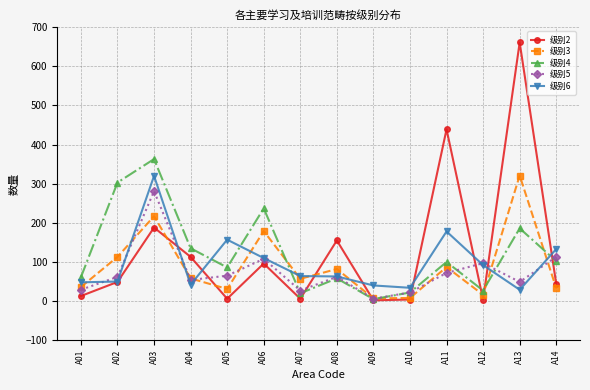

What is the sum of the 级别2 values at A06 and A01?

109